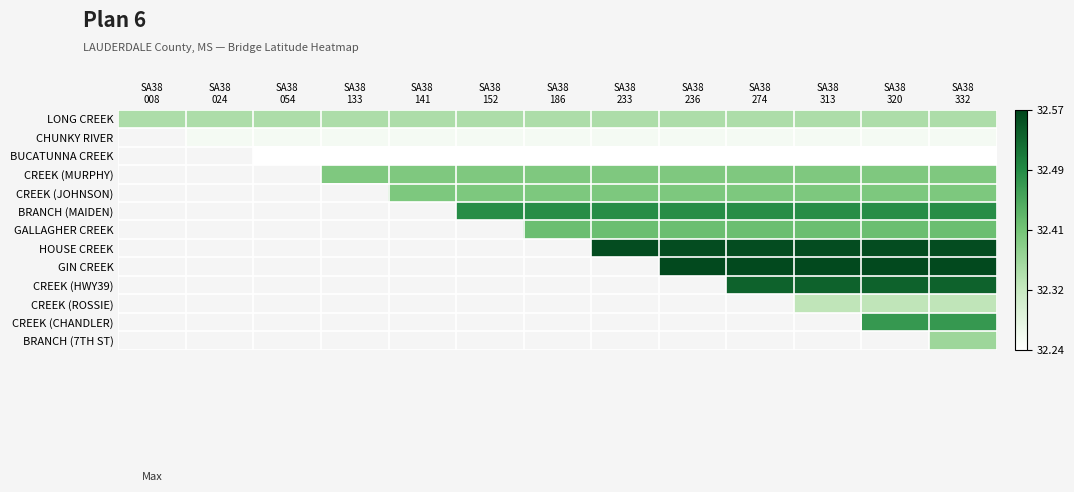

What is the maximum value shown in the chart?

32.6